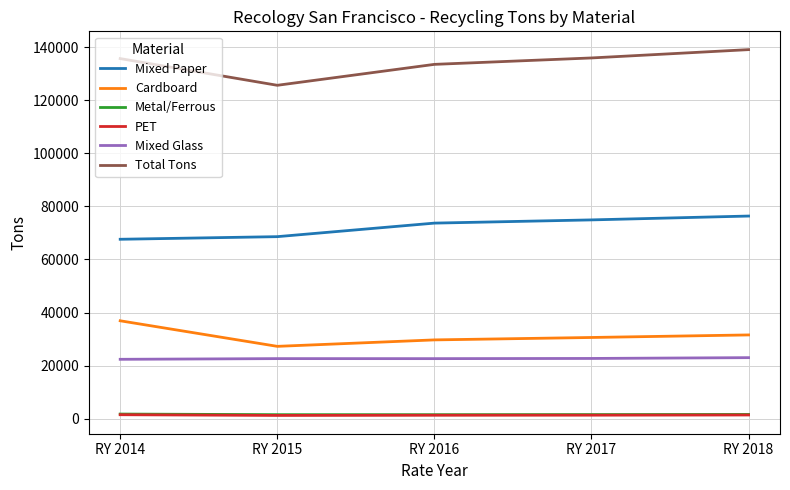

Is the value of PET at RY 2016 greater than the value of Total Tons at RY 2014?

No